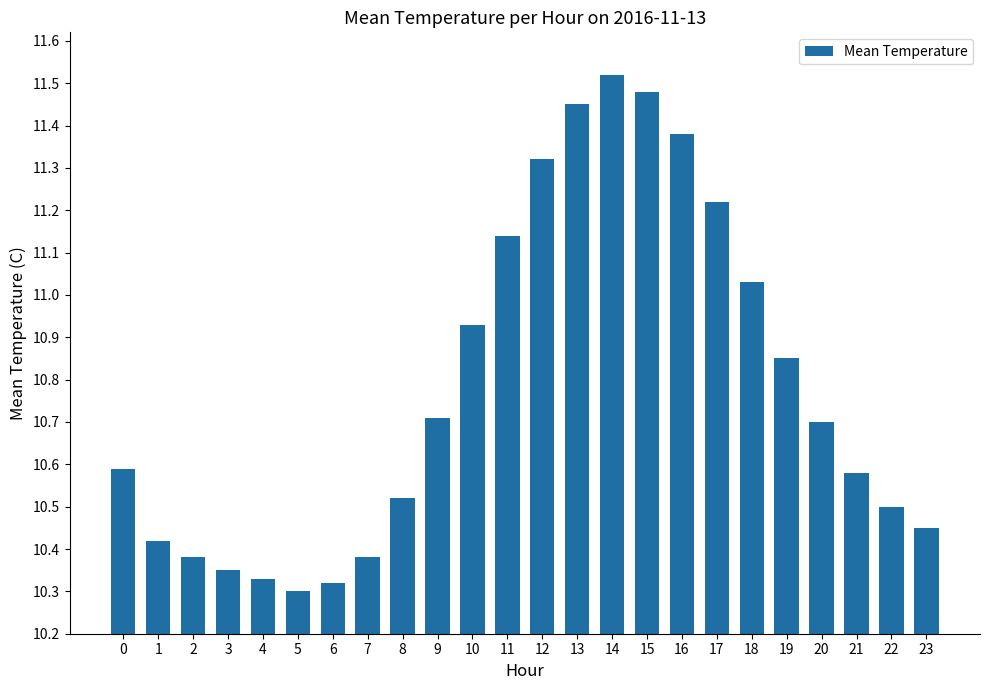

Which category has the highest value across all series?

14